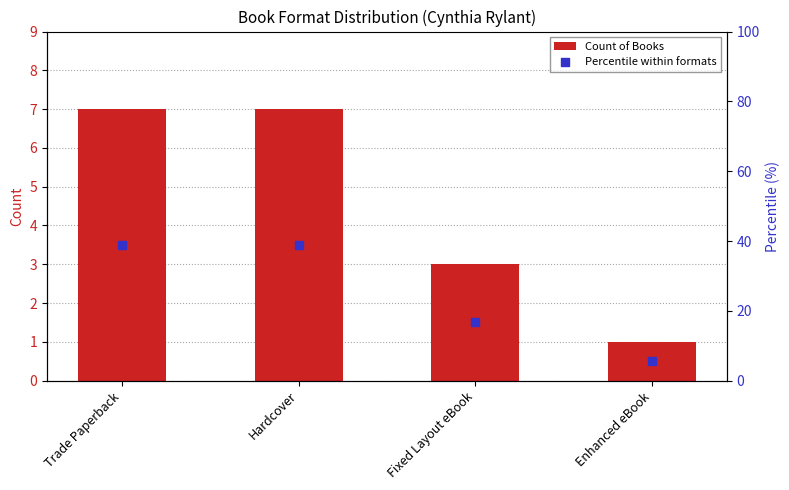

At how many categories does at least one series exceed 13?

3